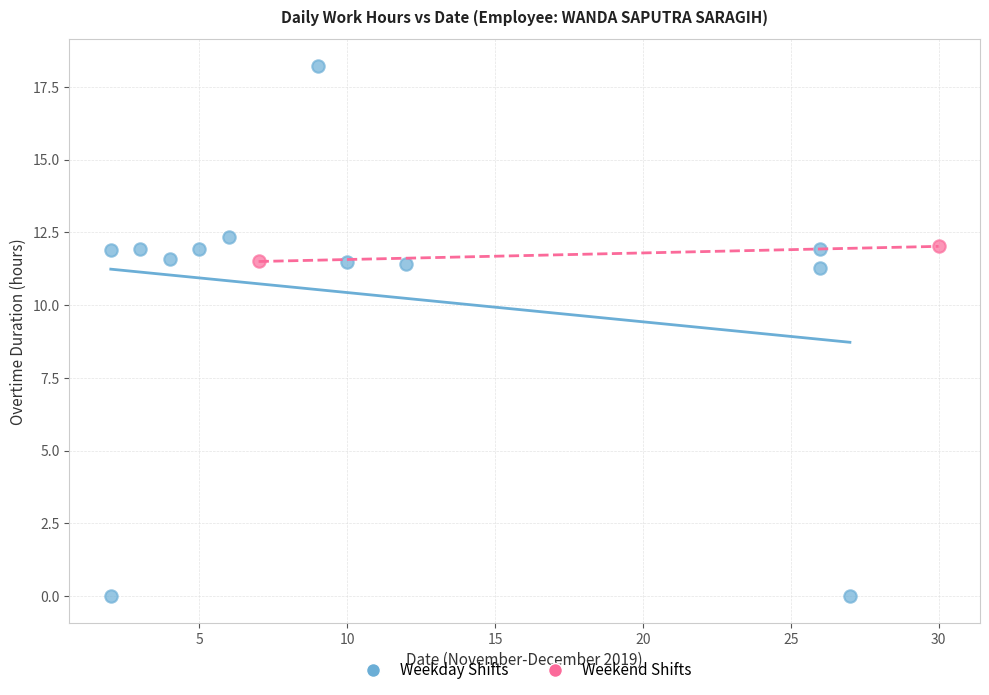

Which series reaches the minimum Y coordinate?

Weekday Shifts